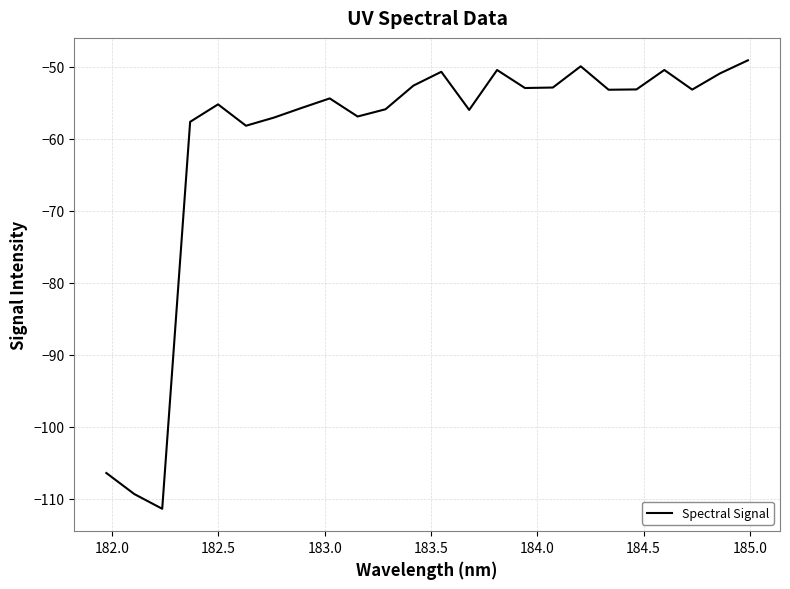

What is the difference between the maximum and minimum values?

62.3